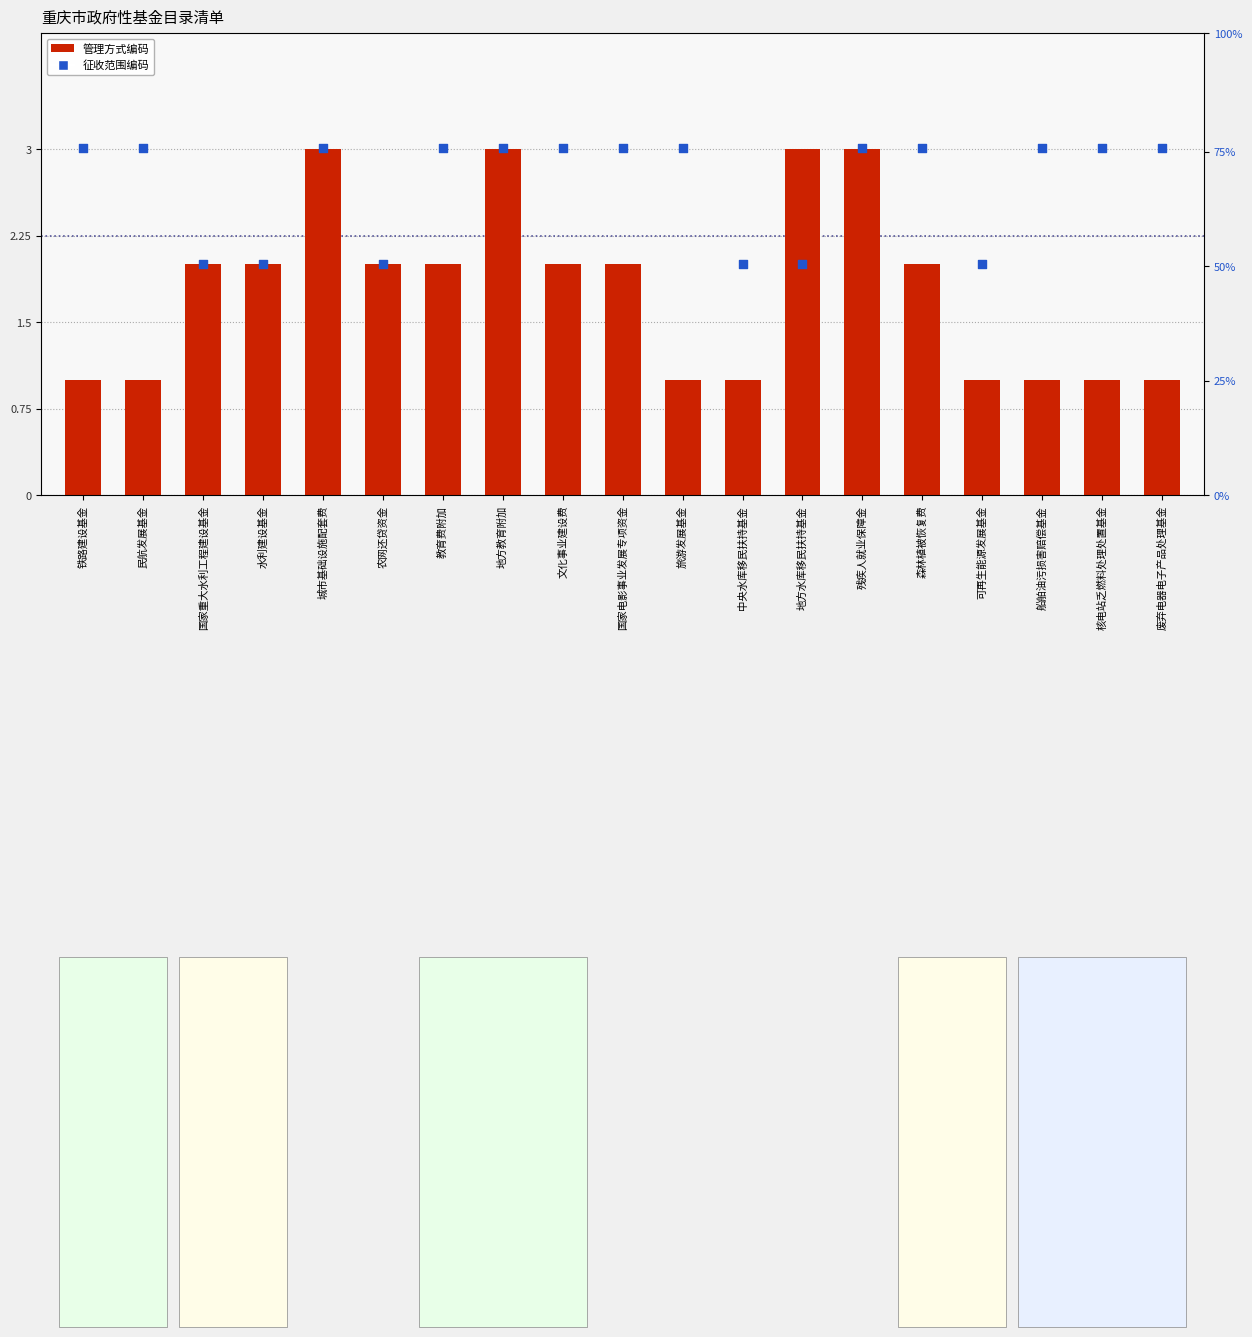

At how many categories does at least one series exceed 1?

19